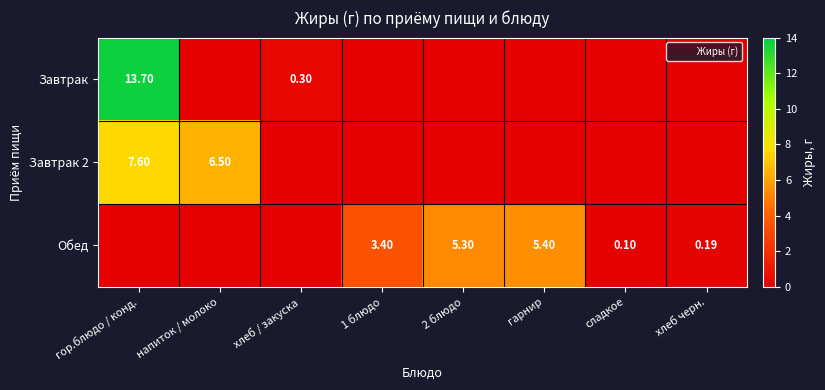

What is the difference between the second highest and second lowest values in the Завтрак series?

0.3